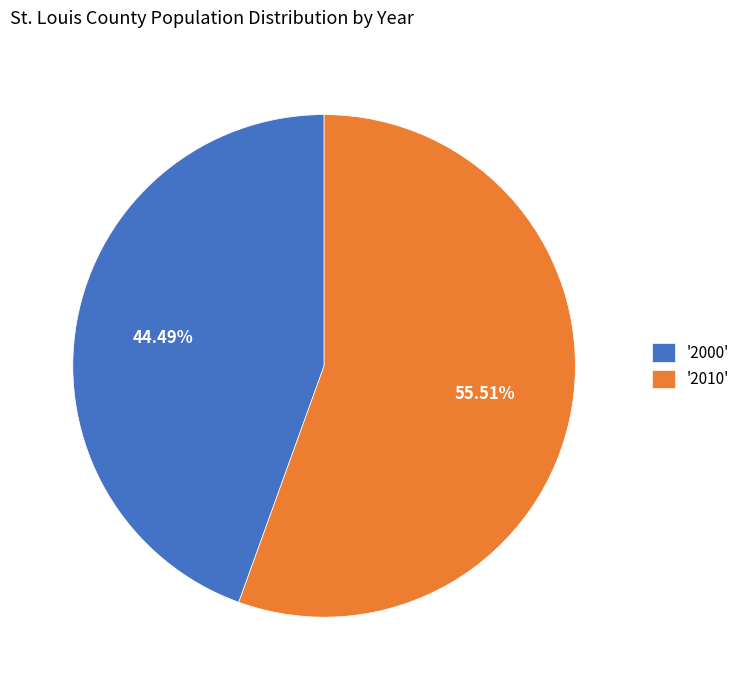

Count the number of slices in the pie.

2